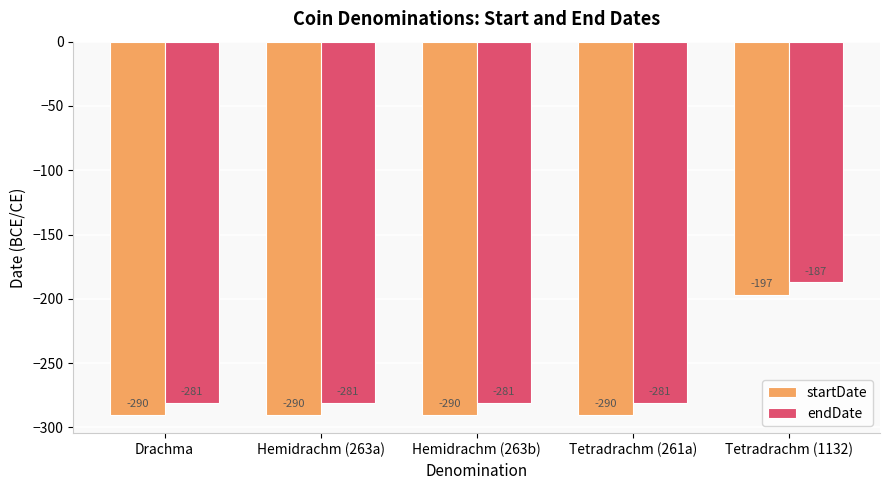

Are the bars grouped side by side (vs. stacked)?

Yes